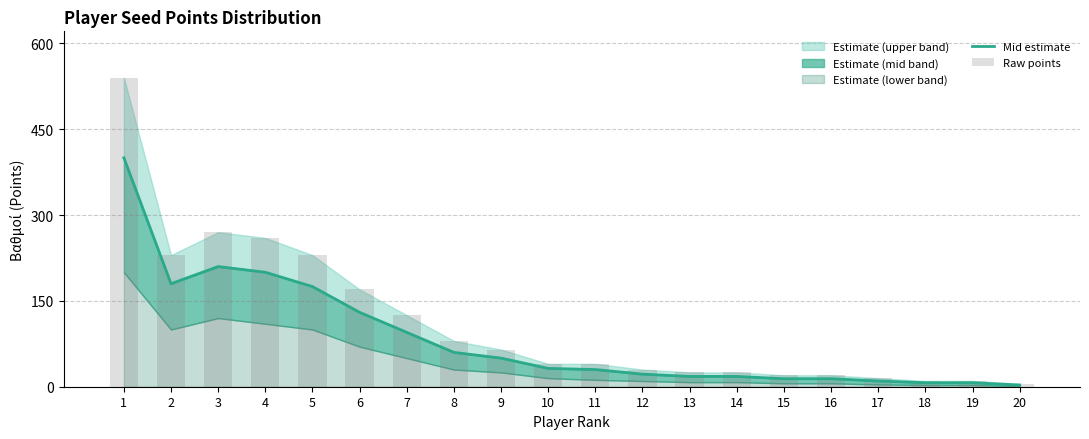

Which series changed the most between 5 and 10?

Raw points